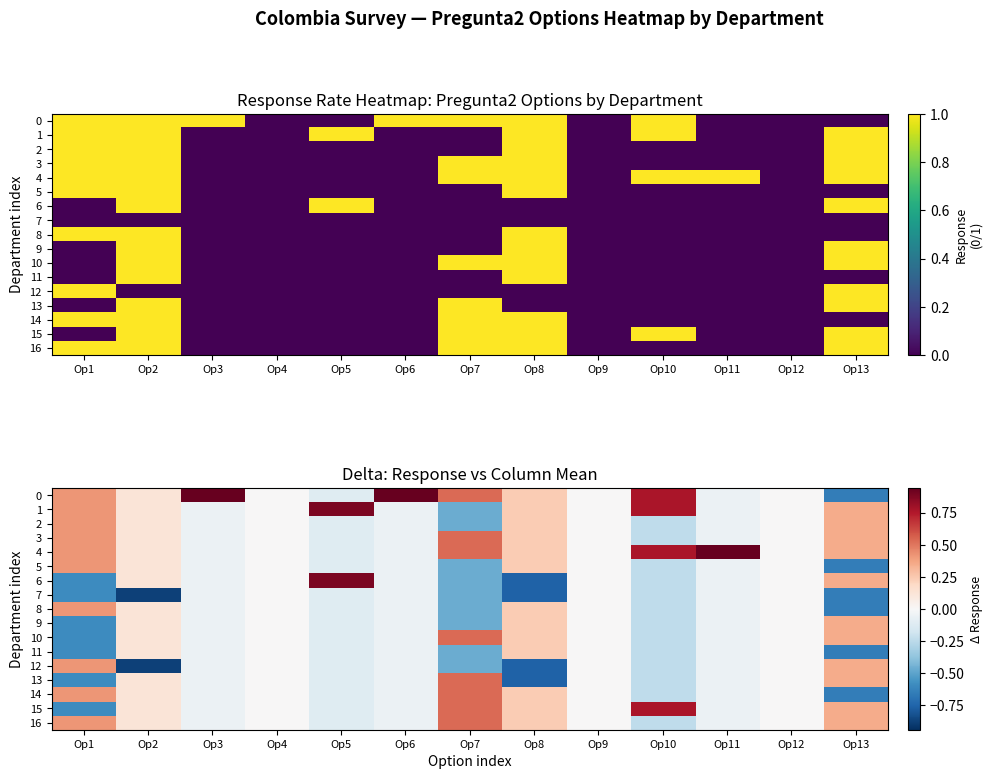

How many values in the 2 series are below 0?

6